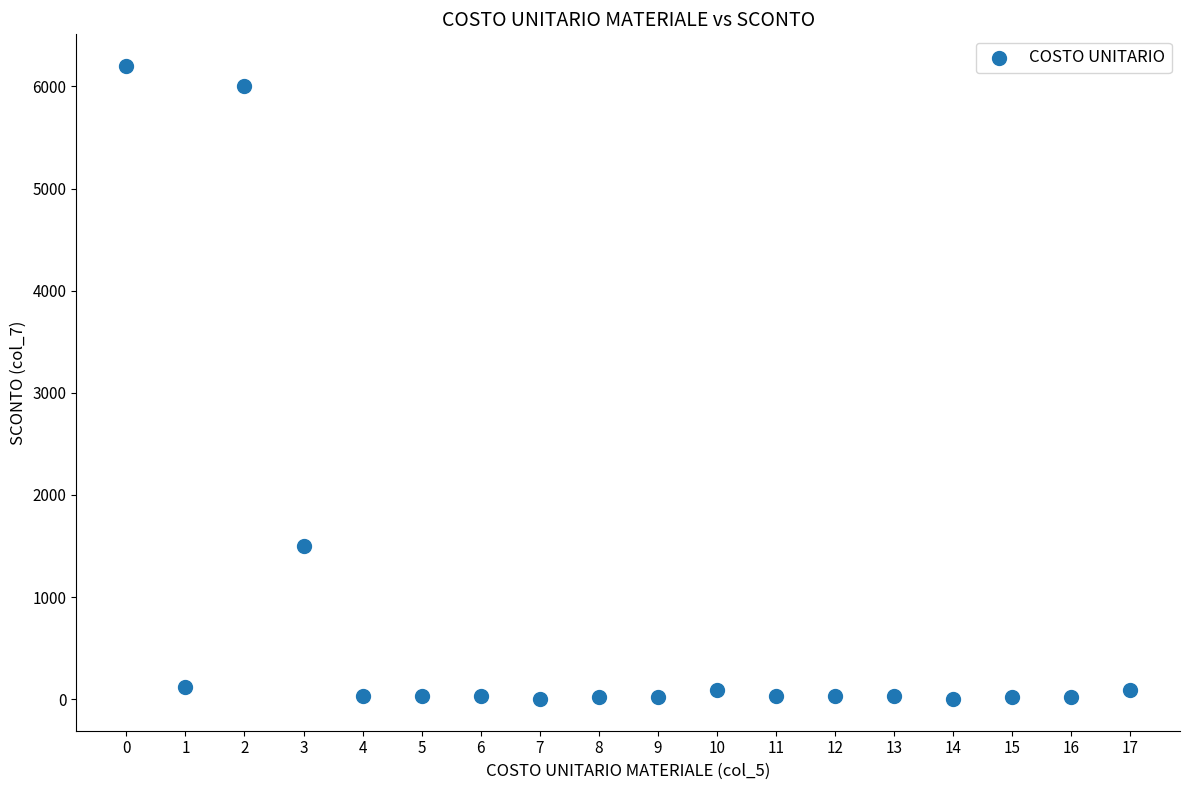

What is the range of Y values (max minus min)?

6199.1